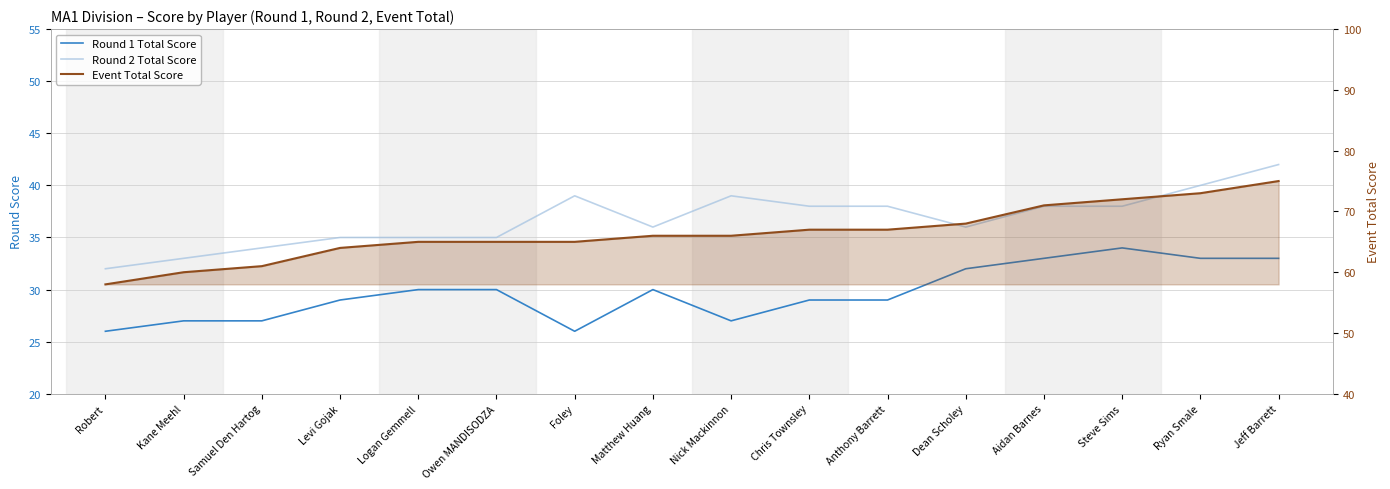

Does the chart display data point markers on the line(s)?

No